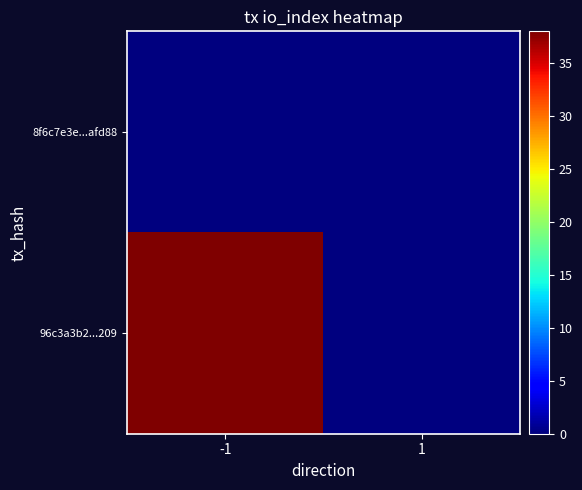

Which label corresponds to the smallest value in the chart?

-1